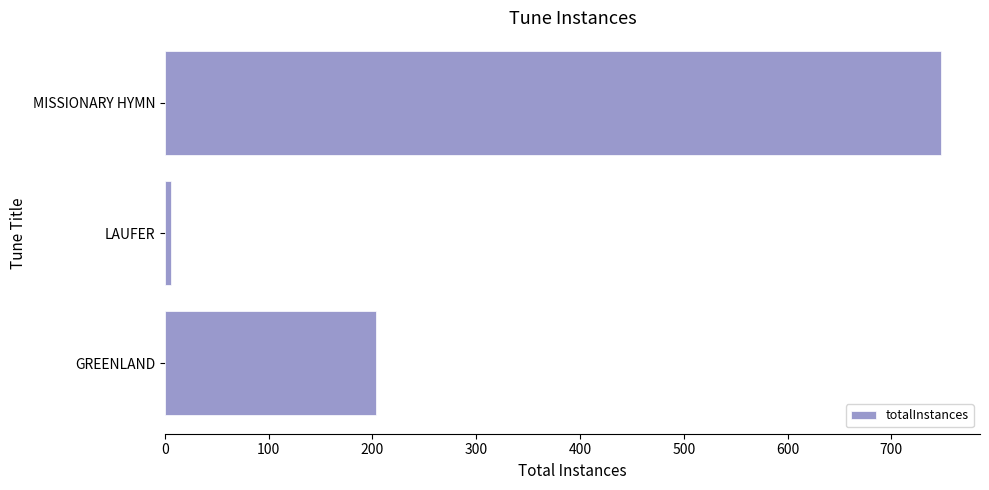

The value at MISSIONARY HYMN is 1189. True or false?

False